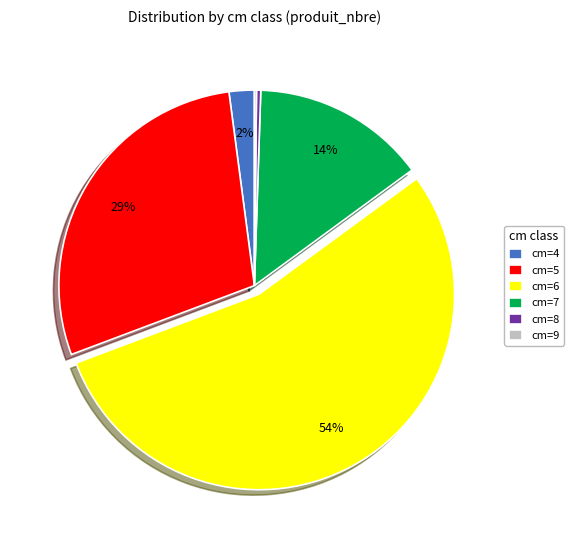

To the nearest percent, what is the average slice percentage?

17%